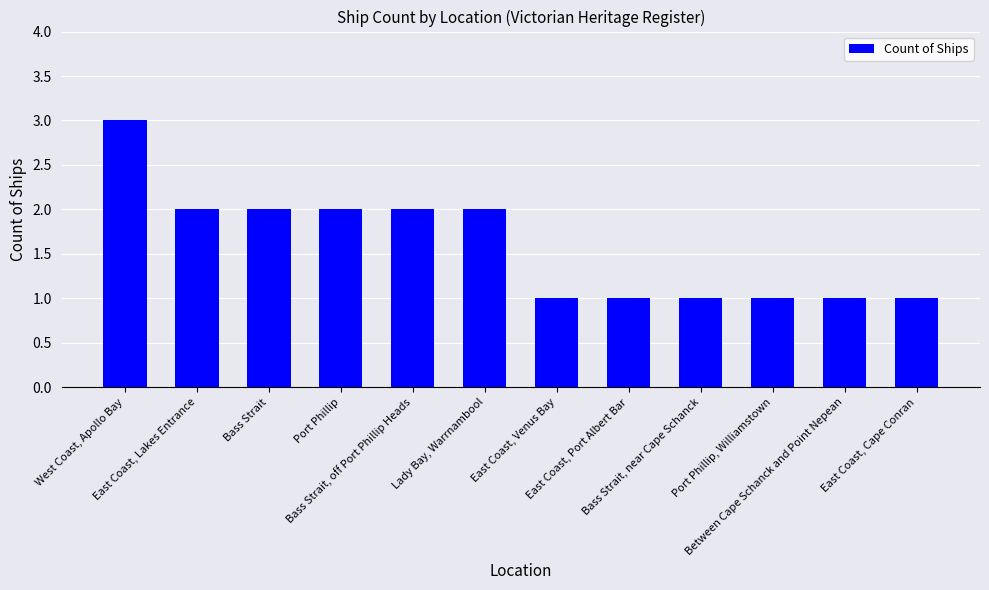

What is the sum of all values?

19